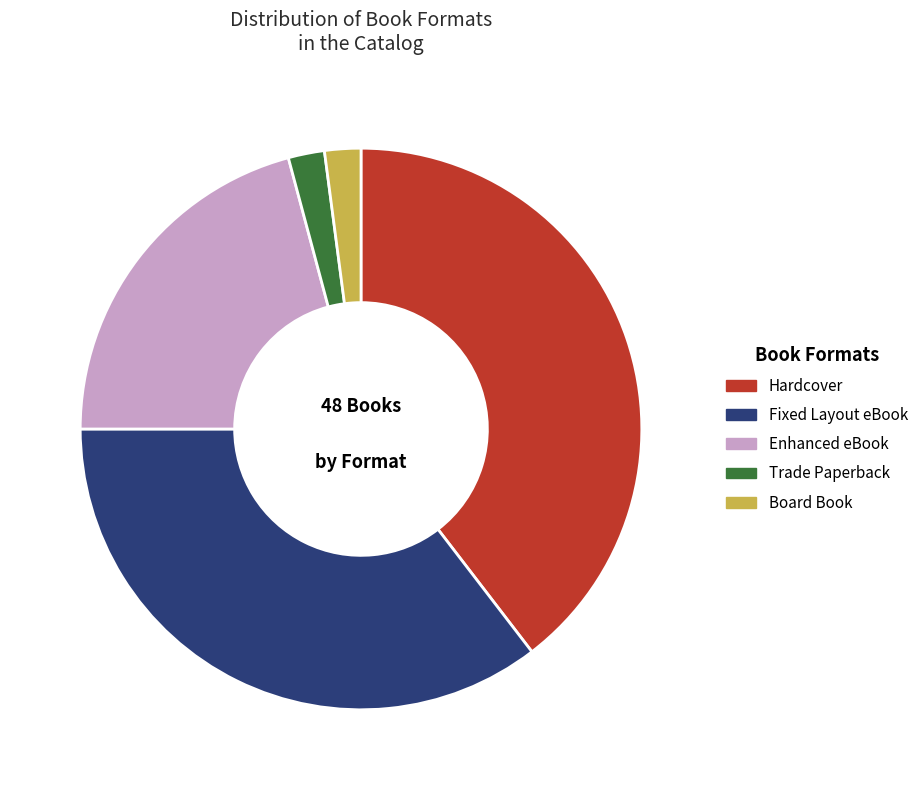

The Board Book slice represents 2% of the pie. True or false?

True